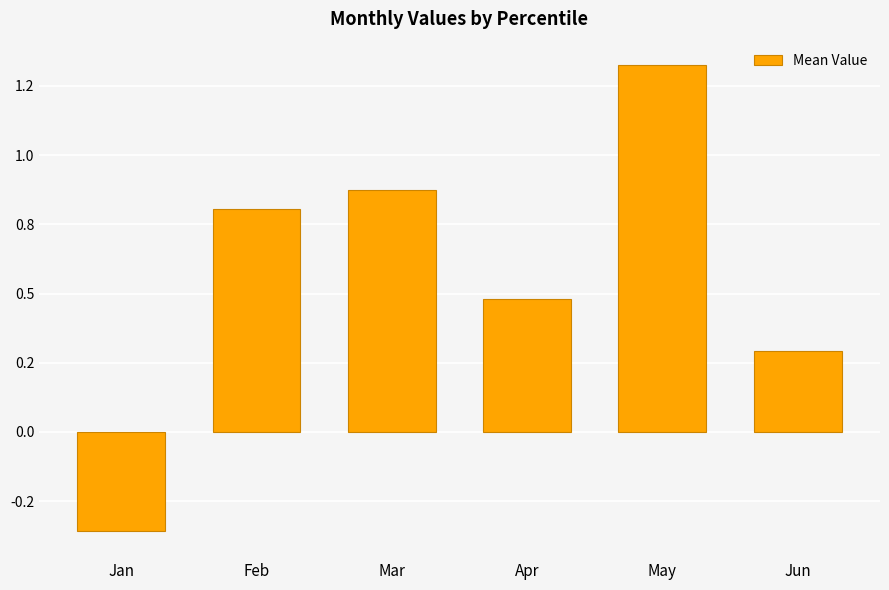

At which category does the chart reach its peak across all series?

May